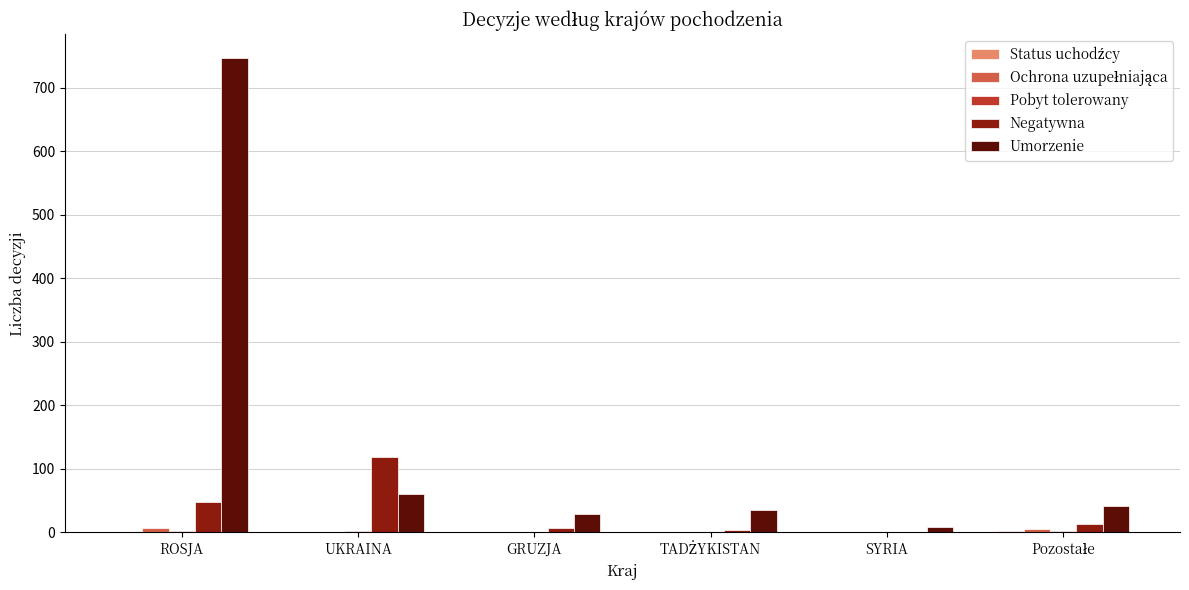

Which series has the largest total across all categories?

Umorzenie